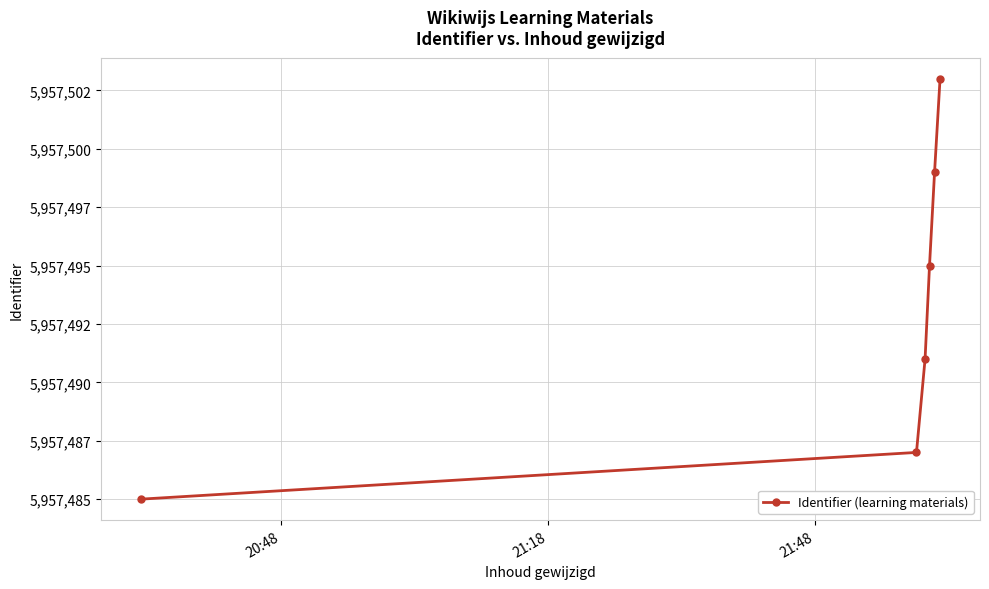

What is the greatest value displayed?

5957503